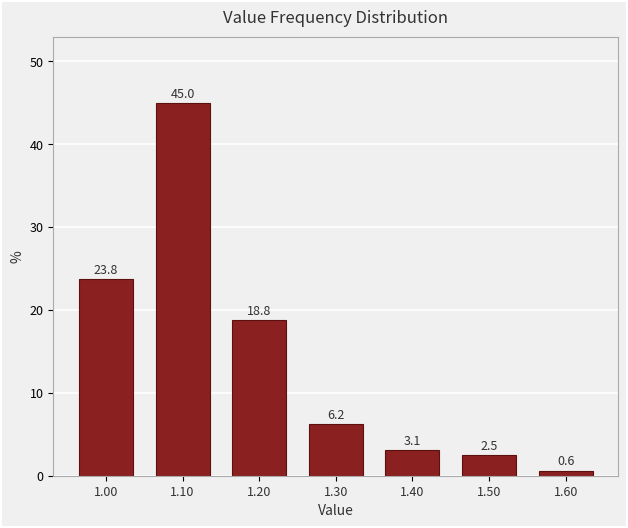

Reading left to right, list every bar in this chart as the range it spans on the x-axis followed by its height.

0.95 to 1.05: 23.8
1.05 to 1.15: 45.0
1.15 to 1.25: 18.8
1.25 to 1.35: 6.2
1.35 to 1.45: 3.1
1.45 to 1.55: 2.5
1.55 to 1.65: 0.6